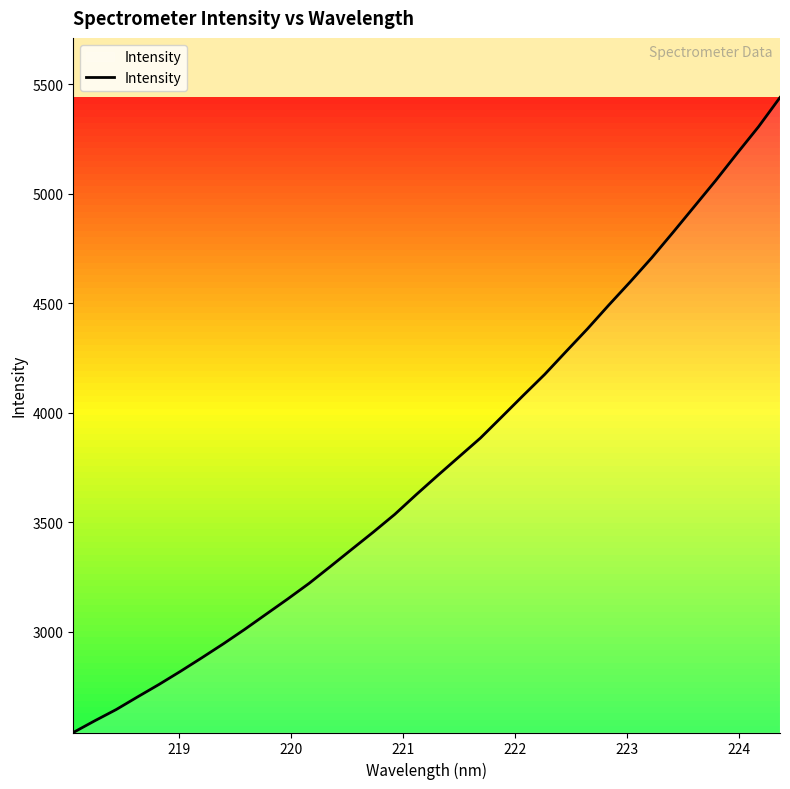

What is the average value?

3779.4